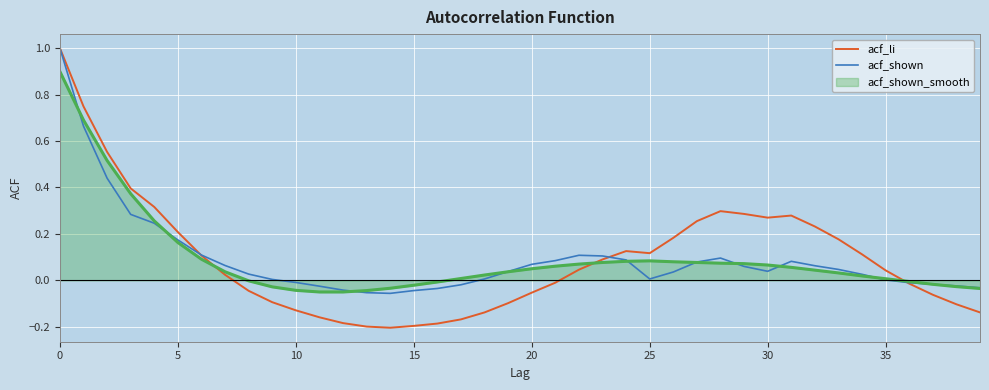

Which series has the widest spread of values?

acf_li